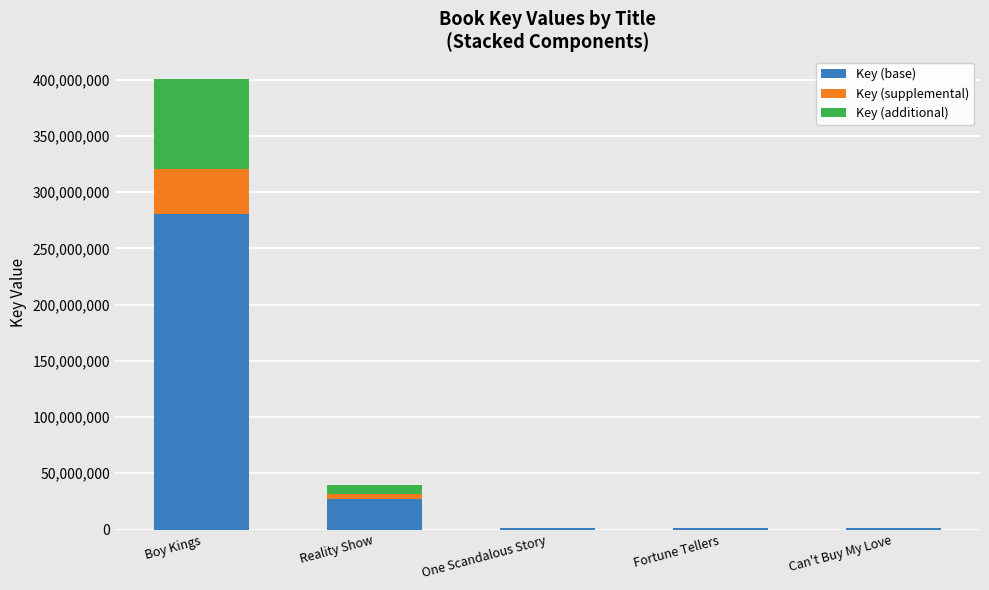

At which category is the sum across all series the highest?

Boy Kings